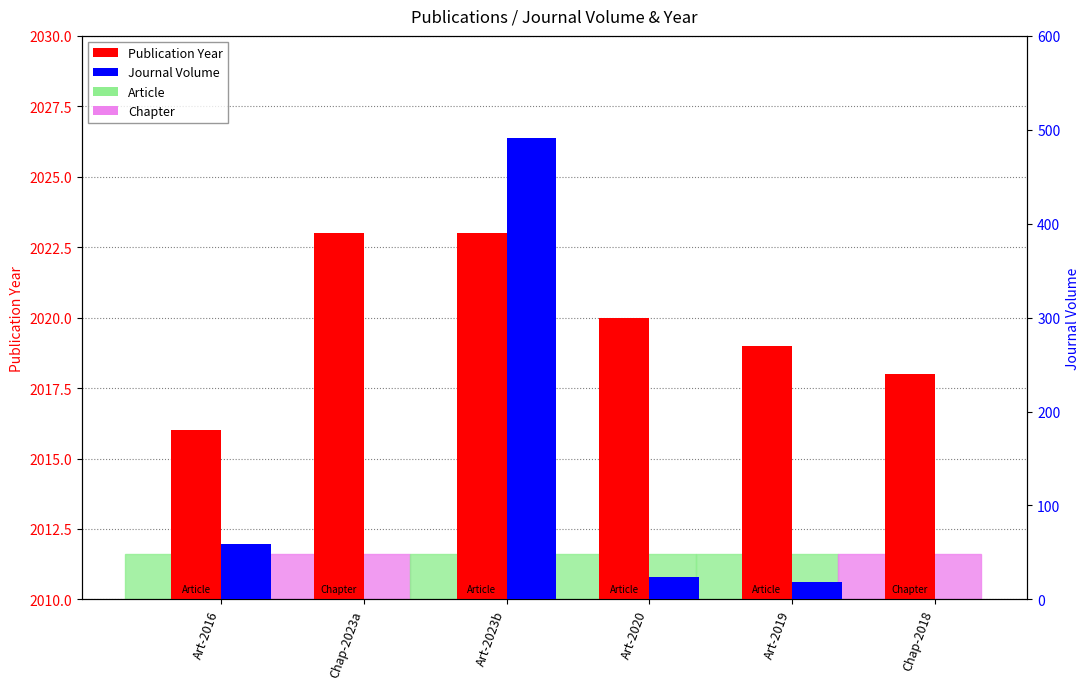

Reading right to left, transcribe all the data shown in this chart.

Publication Year: 2018	2019	2020	2023	2023	2016
Journal Volume: 0	18	24	491	0	59